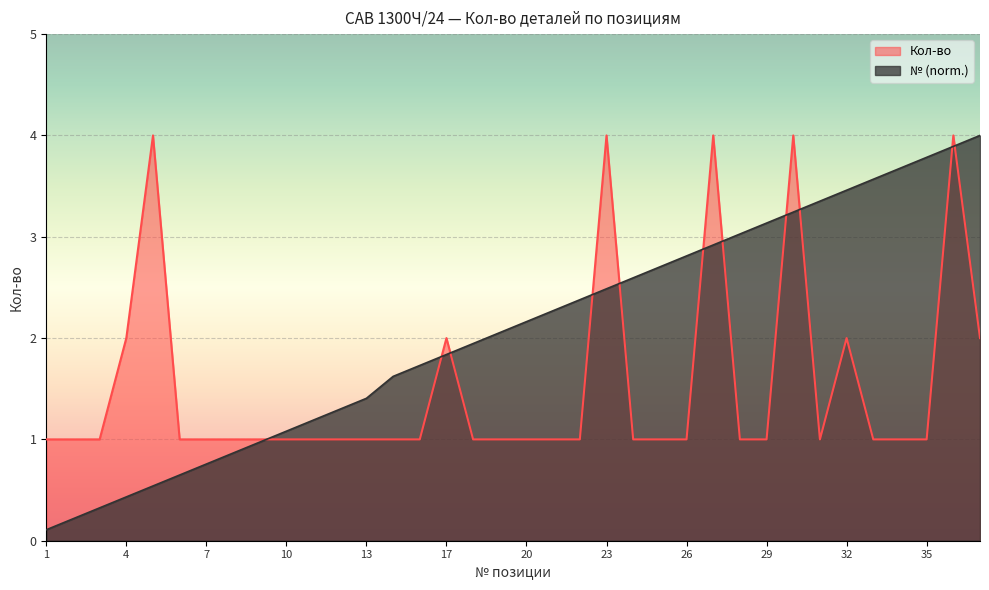

Which series has the widest spread of values?

№ (norm.)